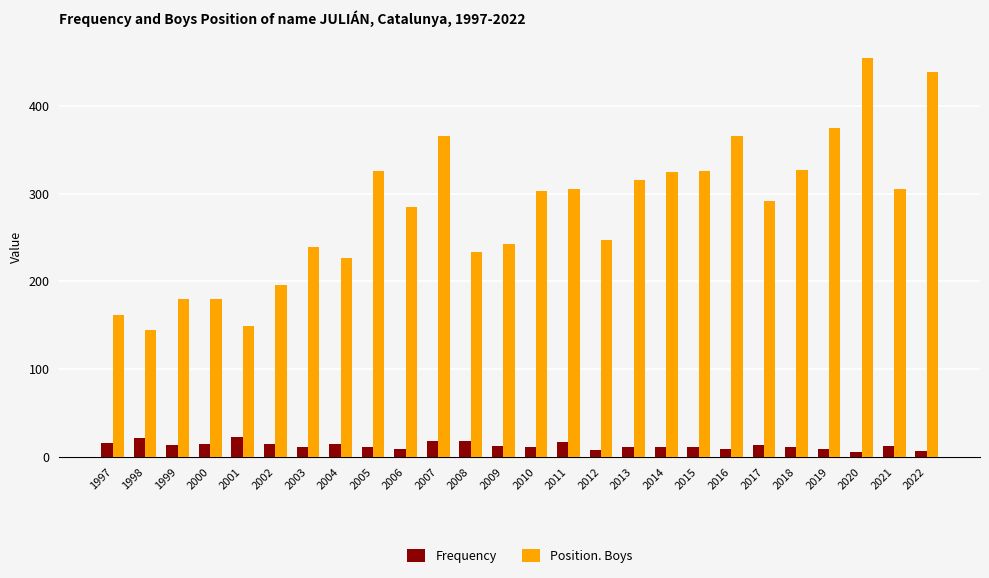

True or false: Frequency has a value of 13 at 2017.

True